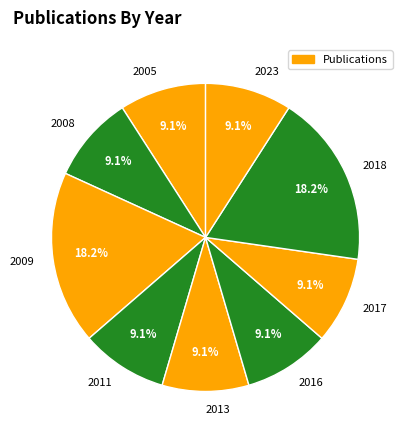

How many segments does this pie chart have?

9